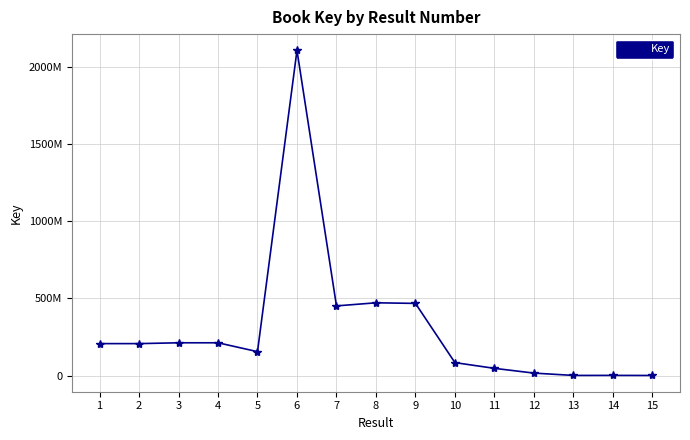

Reading left to right, extract all data points from this chart.

207265376	207267829	212639548	212638842	155229844	2105755028	451453040	471505054	467682668	84231024	47191027	16385429	1294678	1564467	1061711